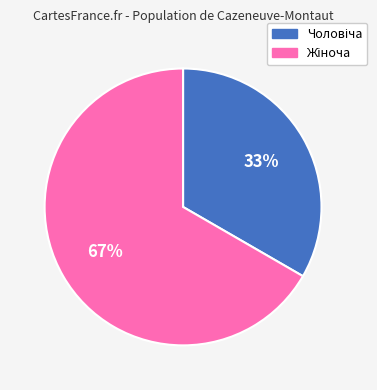

To the nearest percent, what is the average slice percentage?

50%